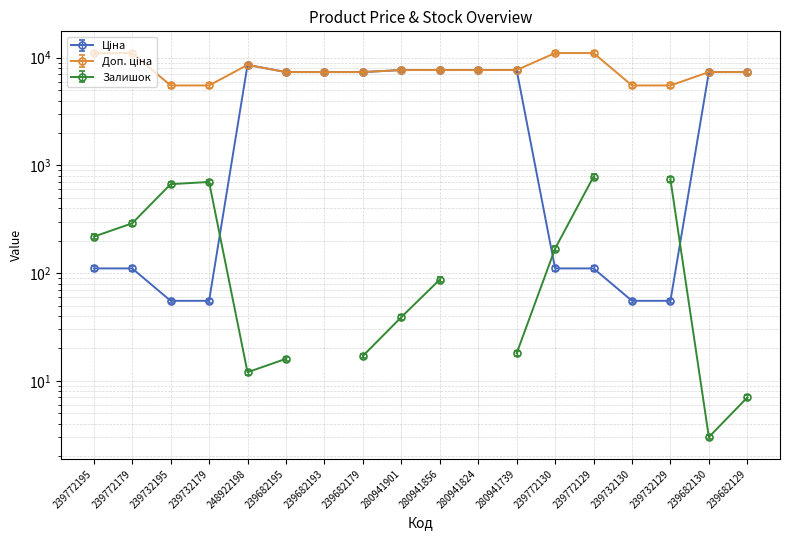

What is the difference between the second highest and second lowest values in the Доп. ціна series?

5250.6